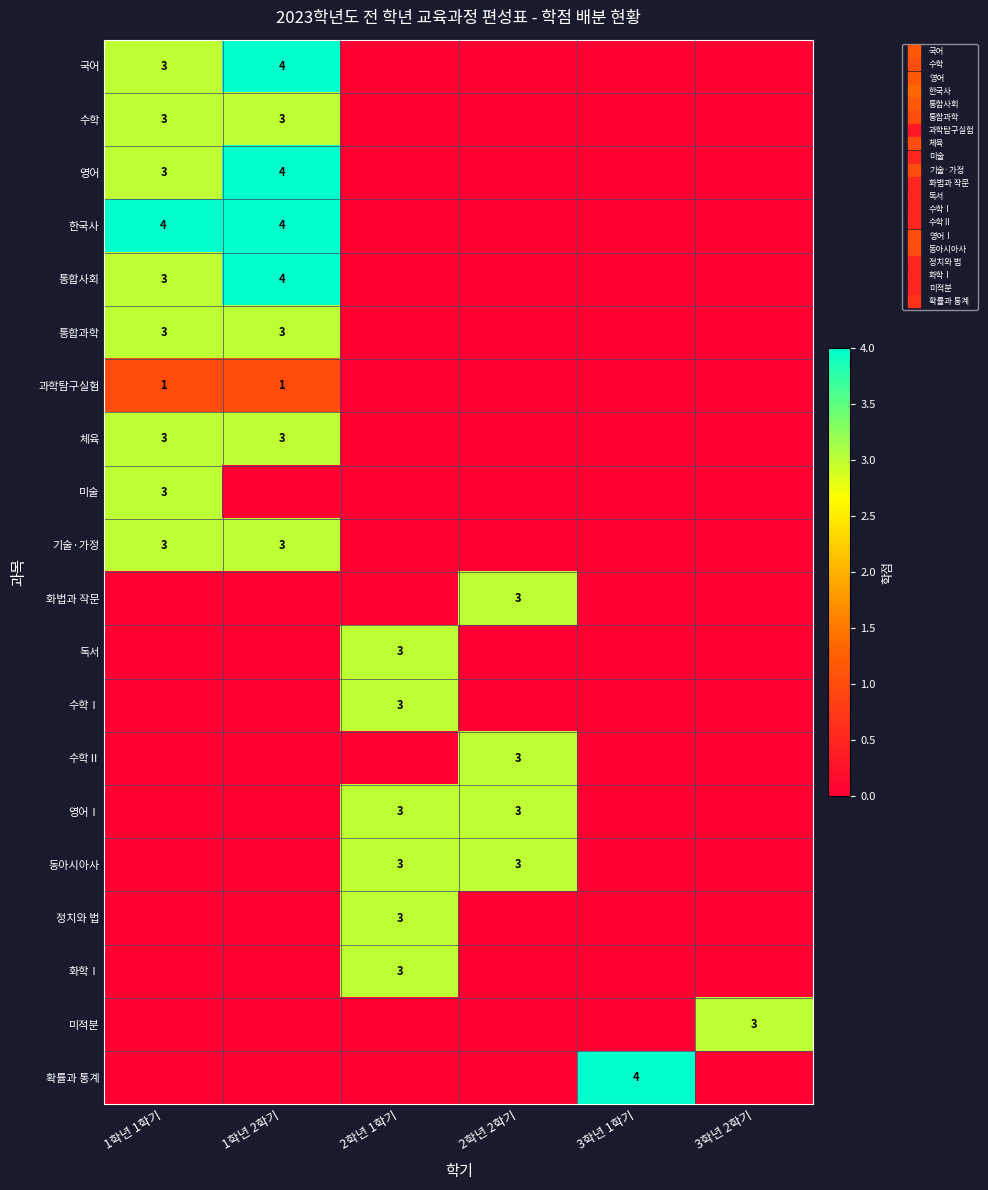

How many positive values does the 동아시아사 series have?

2